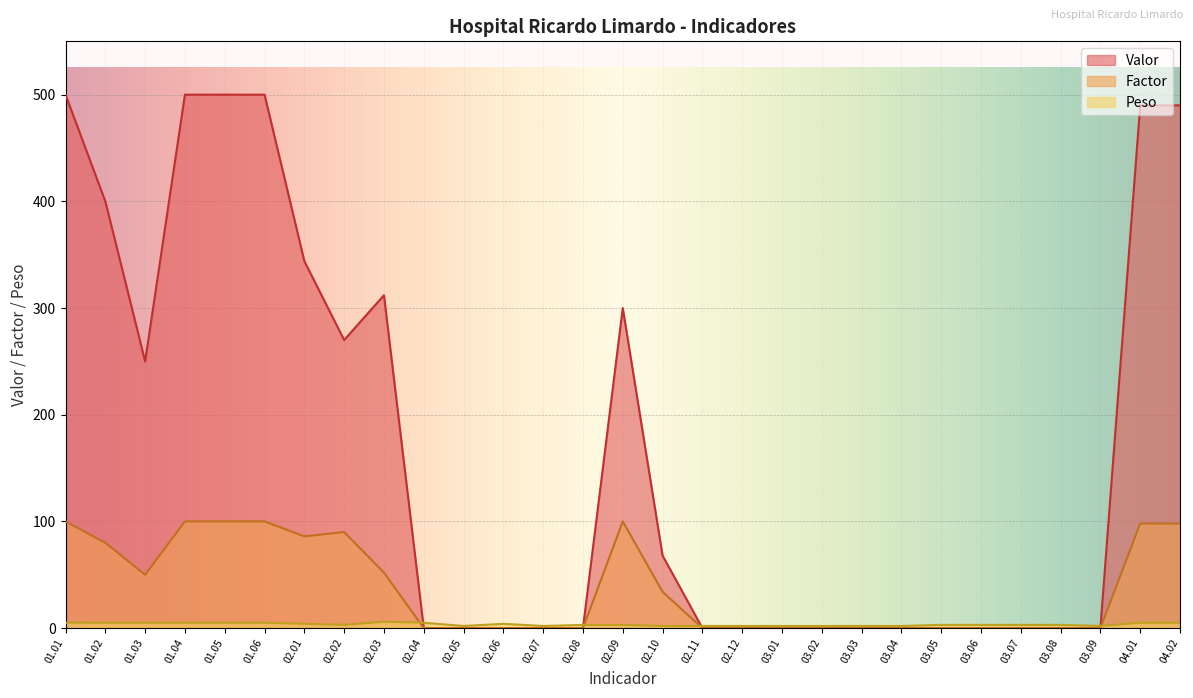

Reading left to right, transcribe all the data shown in this chart.

Valor: 01.01=500	01.02=400	01.03=250	01.04=500	01.05=500	01.06=500	02.01=344	02.02=270	02.03=312	02.04=0	02.05=0	02.06=0	02.07=0	02.08=0	02.09=300	02.10=68	02.11=0	02.12=0	03.01=0	03.02=0	03.03=0	03.04=0	03.05=0	03.06=0	03.07=0	03.08=0	03.09=0	04.01=490	04.02=490
Factor: 01.01=100	01.02=80	01.03=50	01.04=100	01.05=100	01.06=100	02.01=86	02.02=90	02.03=52	02.04=0	02.05=0	02.06=0	02.07=0	02.08=0	02.09=100	02.10=34	02.11=0	02.12=0	03.01=0	03.02=0	03.03=0	03.04=0	03.05=0	03.06=0	03.07=0	03.08=0	03.09=0	04.01=98	04.02=98
Peso: 01.01=5	01.02=5	01.03=5	01.04=5	01.05=5	01.06=5	02.01=4	02.02=3	02.03=6	02.04=5	02.05=2	02.06=4	02.07=2	02.08=3	02.09=3	02.10=2	02.11=2	02.12=2	03.01=2	03.02=2	03.03=2	03.04=2	03.05=3	03.06=3	03.07=3	03.08=3	03.09=2	04.01=5	04.02=5